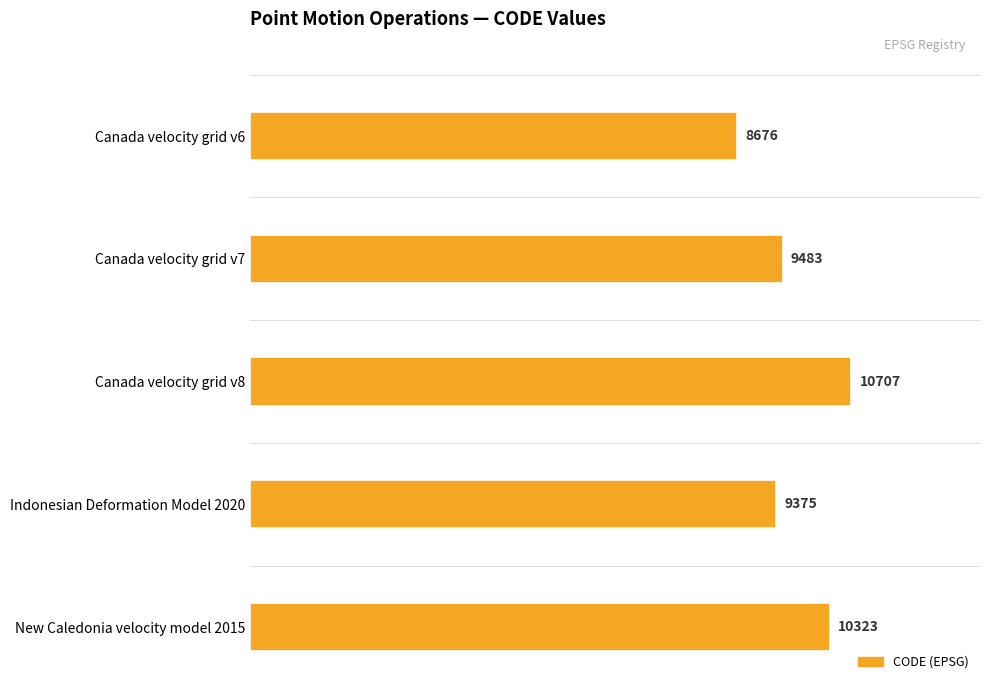

The chart shows a value of 4275 at Indonesian Deformation Model 2020. True or false?

False